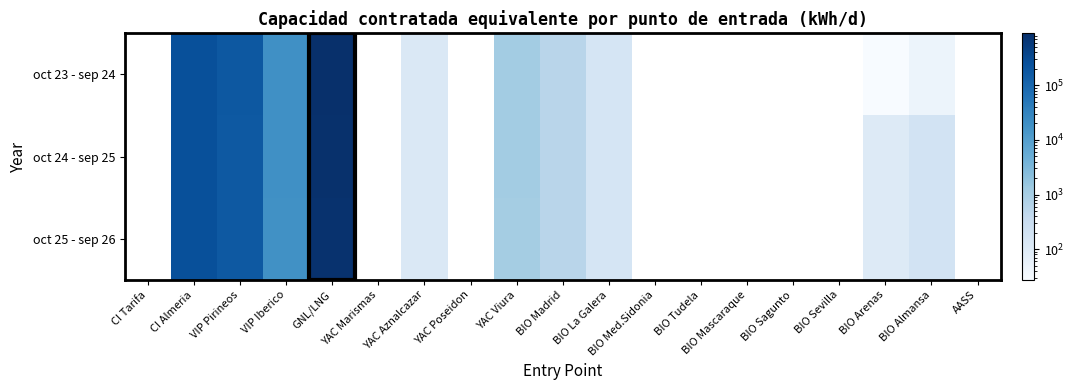

What is the total value across all series at BIO Arenas?

236.2